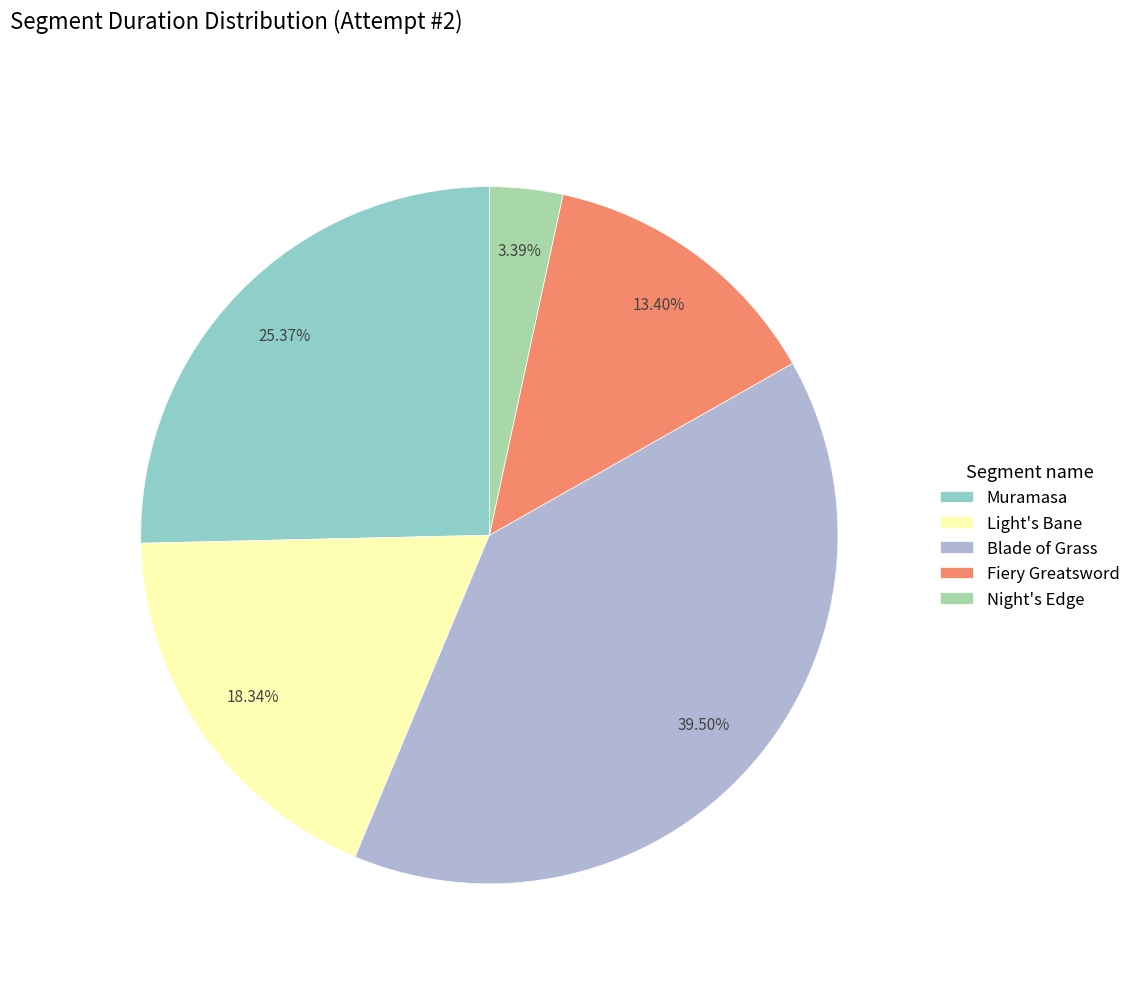

Rank the categories by value from highest to lowest.

Blade of Grass, Muramasa, Light's Bane, Fiery Greatsword, Night's Edge